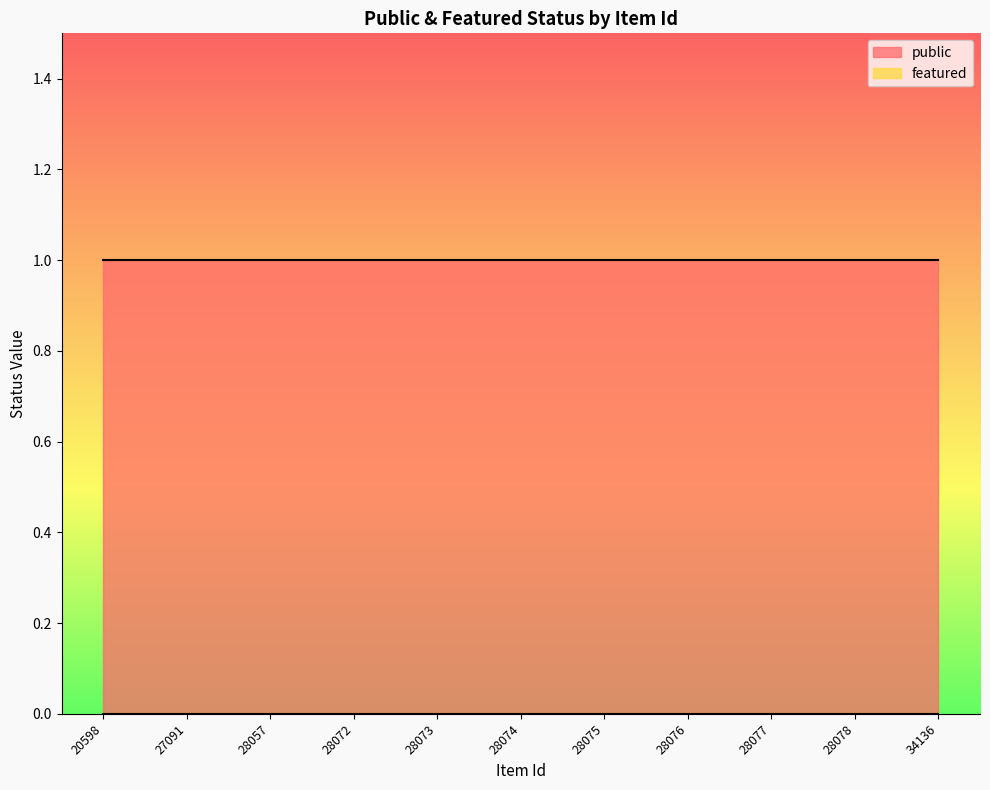

Rank the series by their average value, from highest to lowest.

public, featured